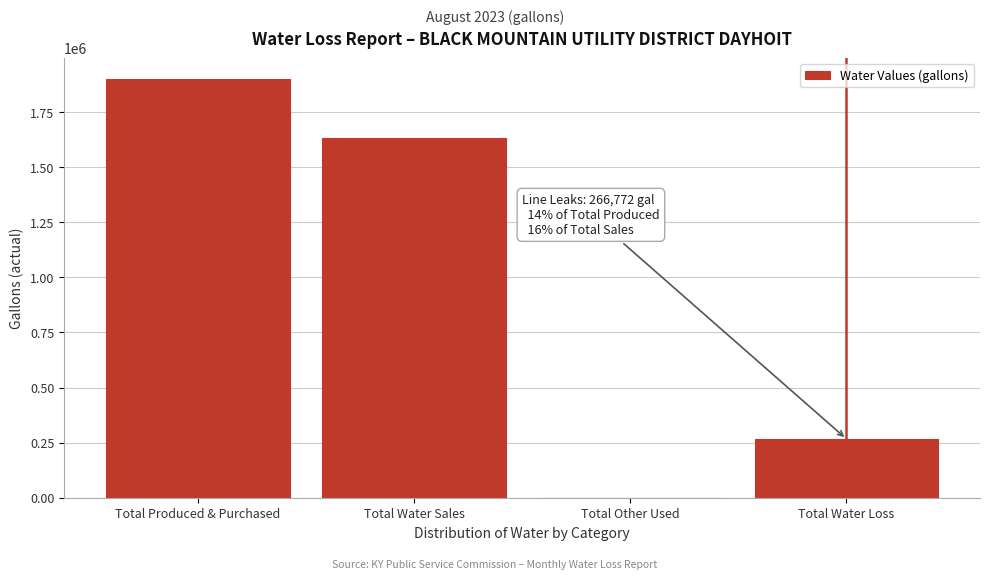

Reading left to right, what are all the values shown in this chart?

Total Produced & Purchased=1901452	Total Water Sales=1634680	Total Other Used=0	Total Water Loss=266772